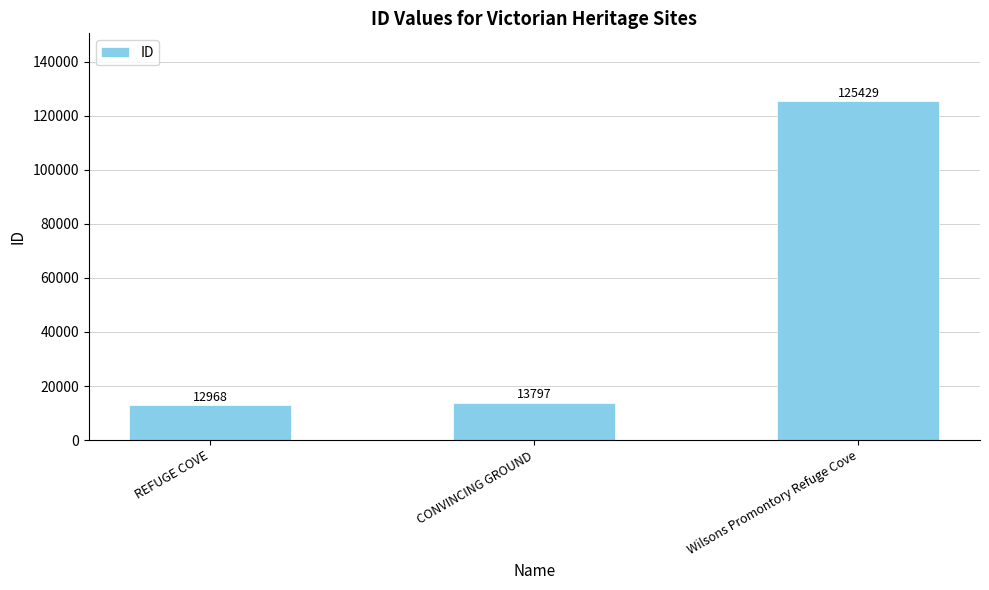

What is the average value?

50731